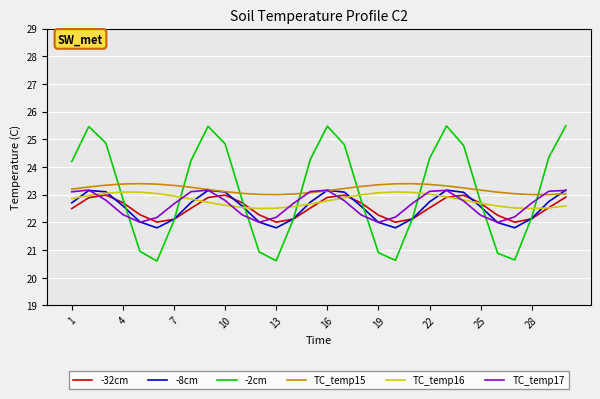

What is the highest value of the -2cm series?

25.5